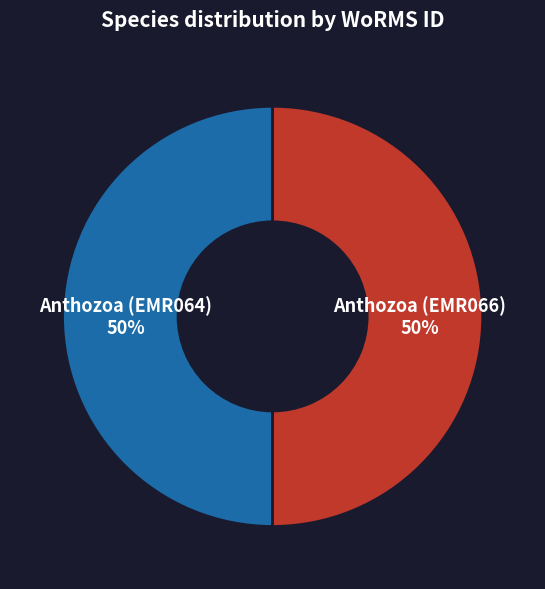

Is it true that Anthozoa (EMR066) is 63% of the pie?

False